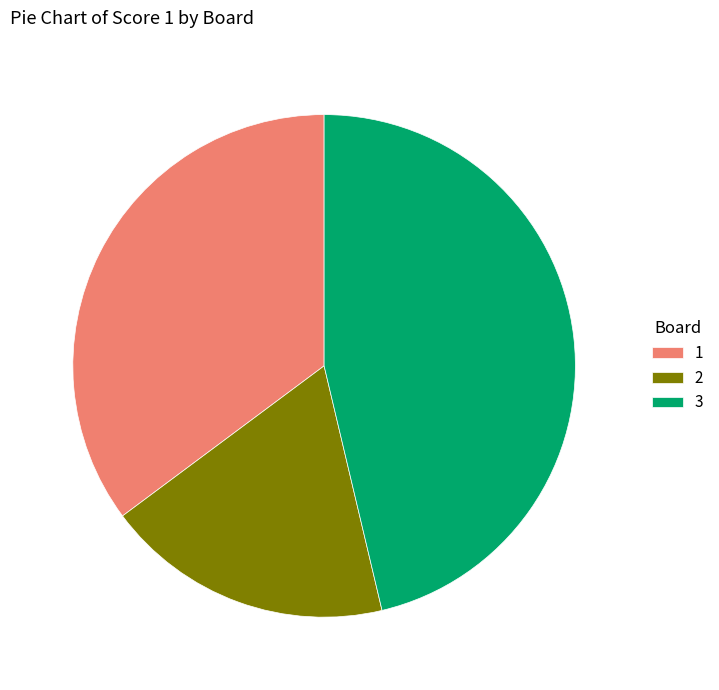

The 3 slice represents 40% of the pie. True or false?

False